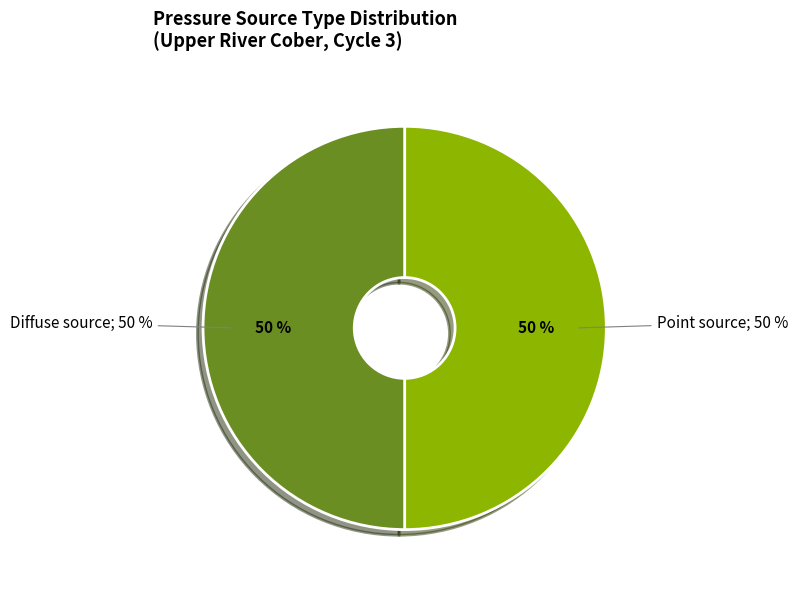

To the nearest percent, what is the combined percentage of Diffuse source and Point source?

100%